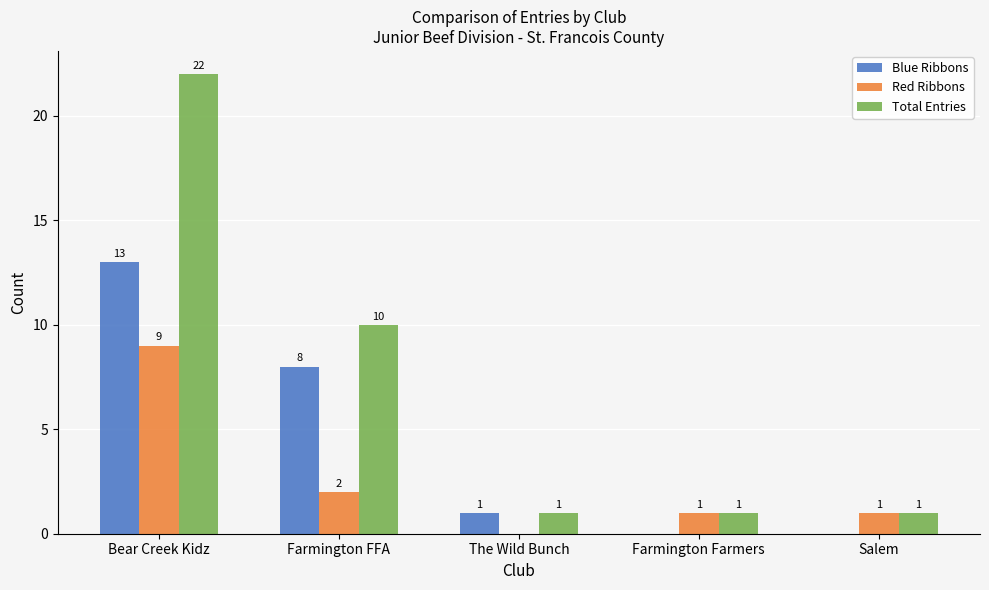

Which category has the highest value in the Blue Ribbons series?

Bear Creek Kidz